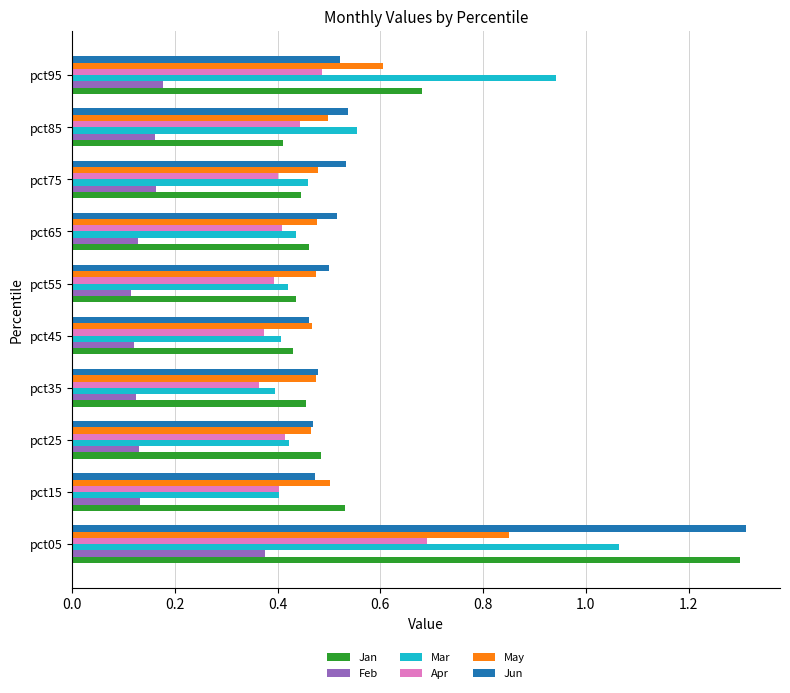

At which category does the chart reach its peak across all series?

pct05